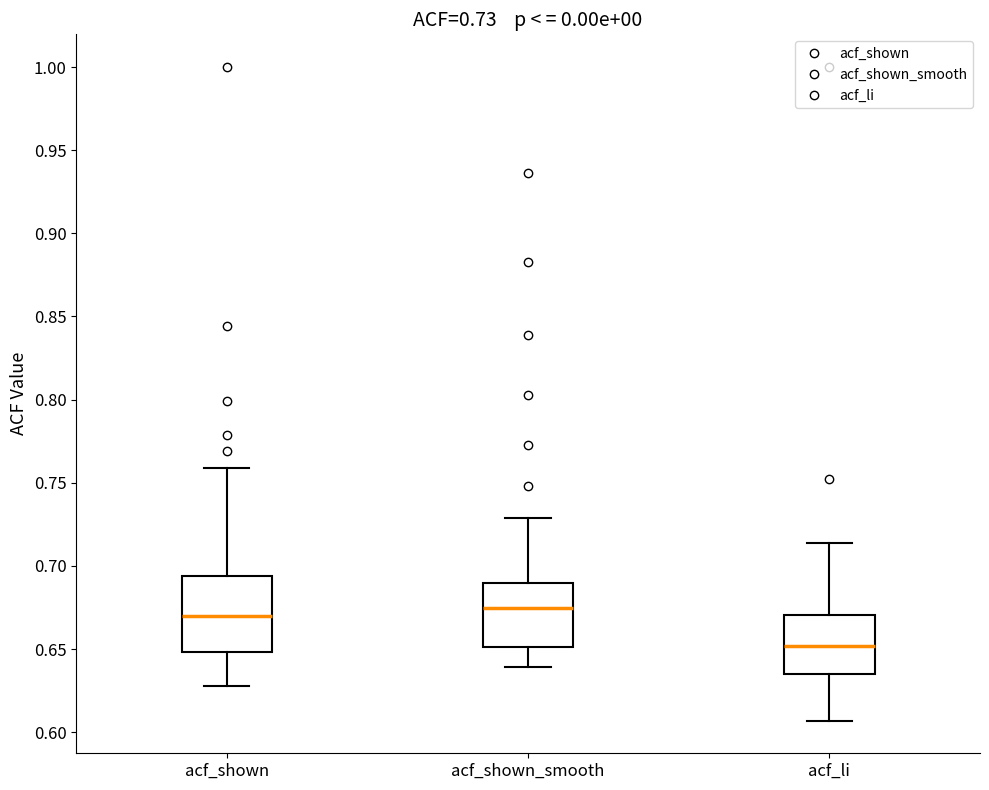

Which box is the tallest, from its lower edge to its upper edge?

acf_shown